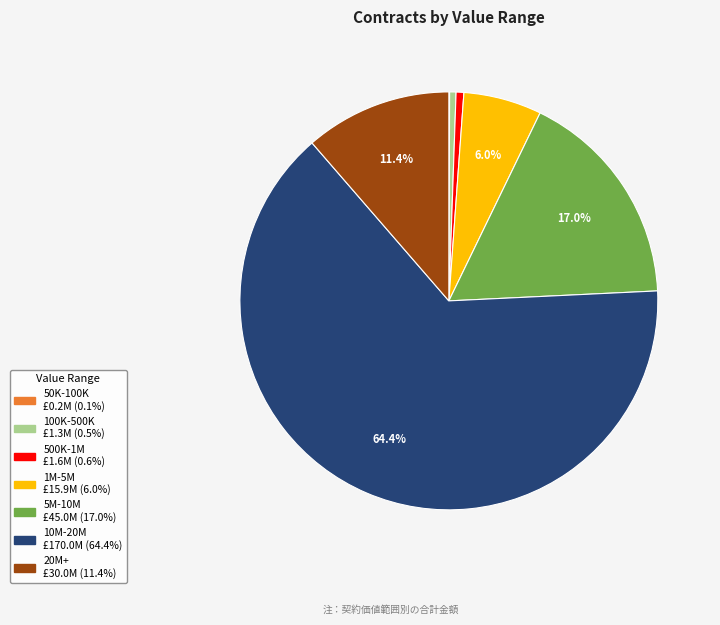

Is there any slice that represents more than half of the pie?

Yes